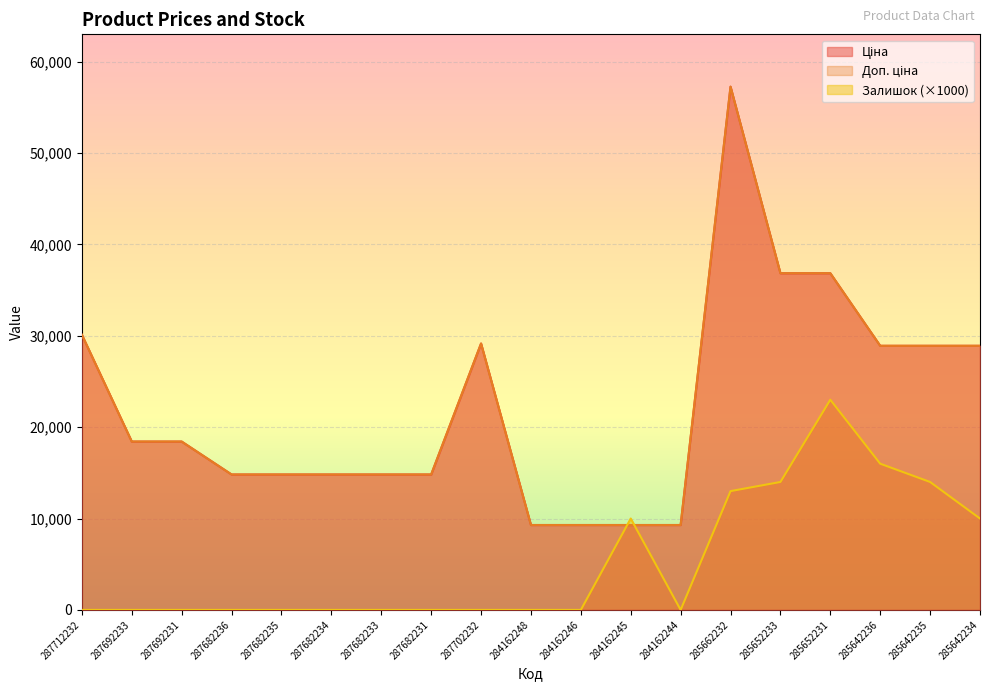

After their last crossing, which series has the higher values: Залишок or Ціна?

Ціна